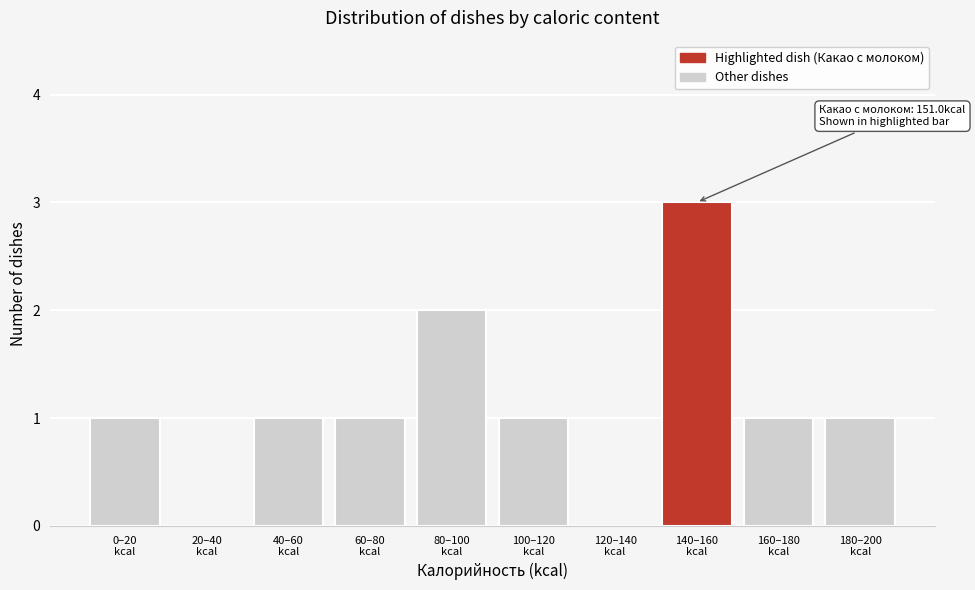

What is the greatest value displayed?

3